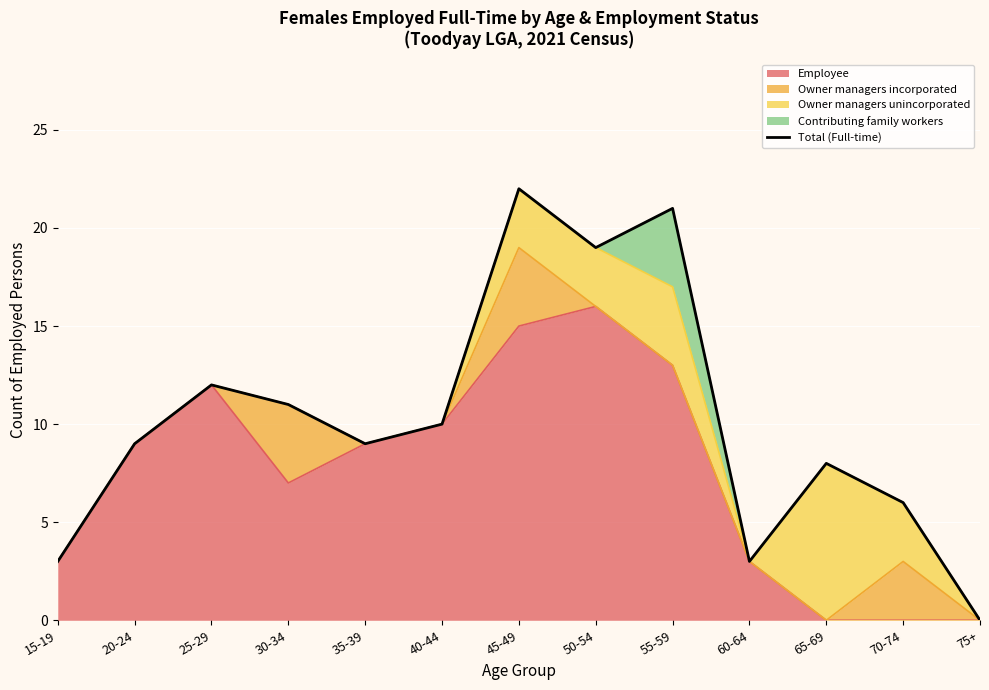

Which label corresponds to the smallest value in the chart?

75+